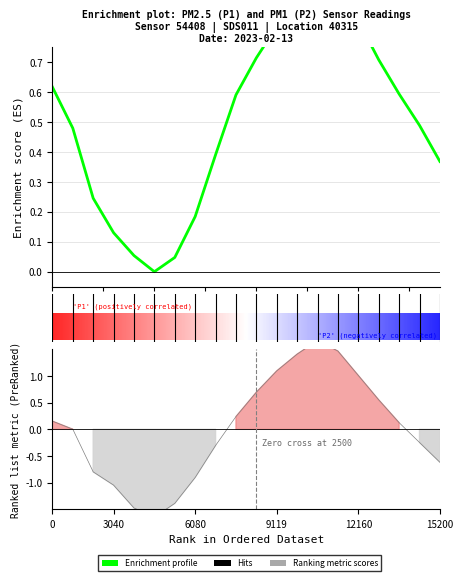

What is the smallest value displayed?

-1.6